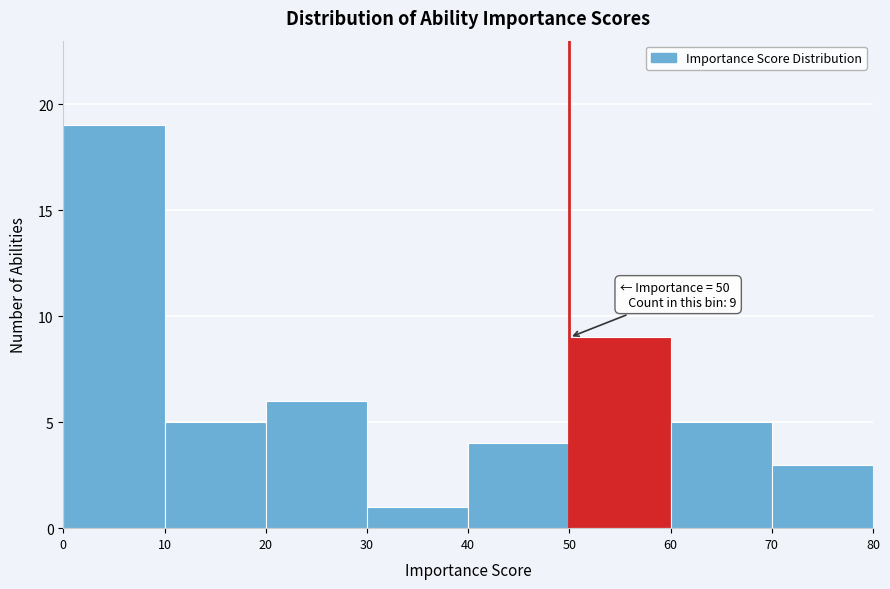

Over which range of the x-axis is the bar tallest?

0 to 10